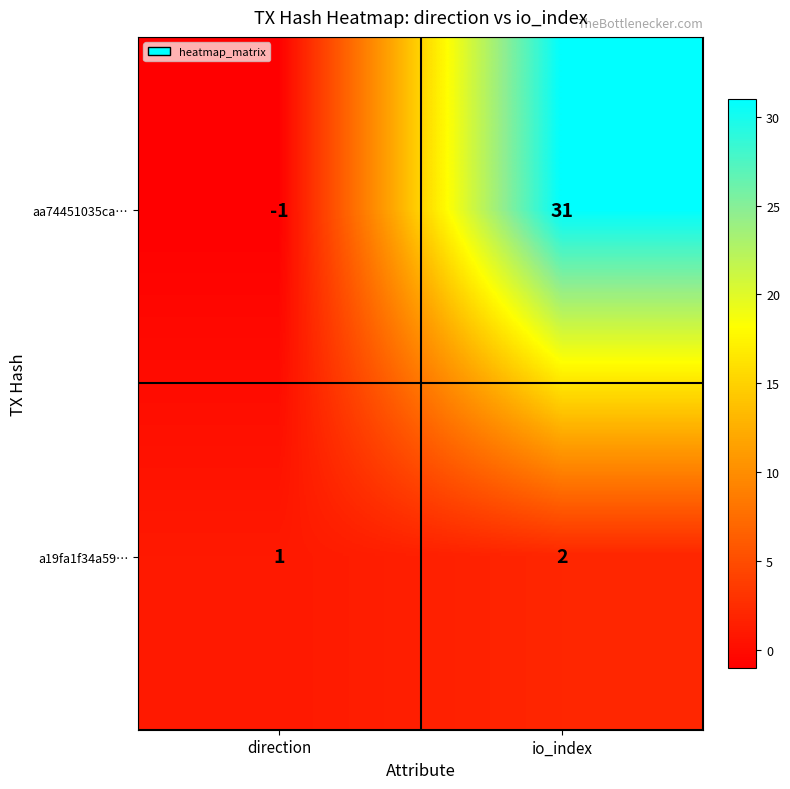

What is the average value of the aa74451035ca… series?

15